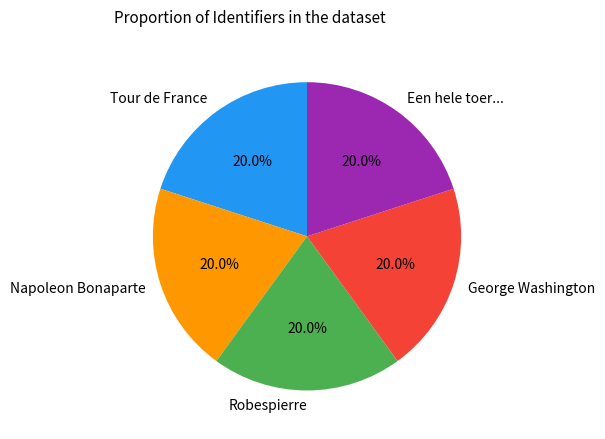

How many slices are in this pie chart?

5